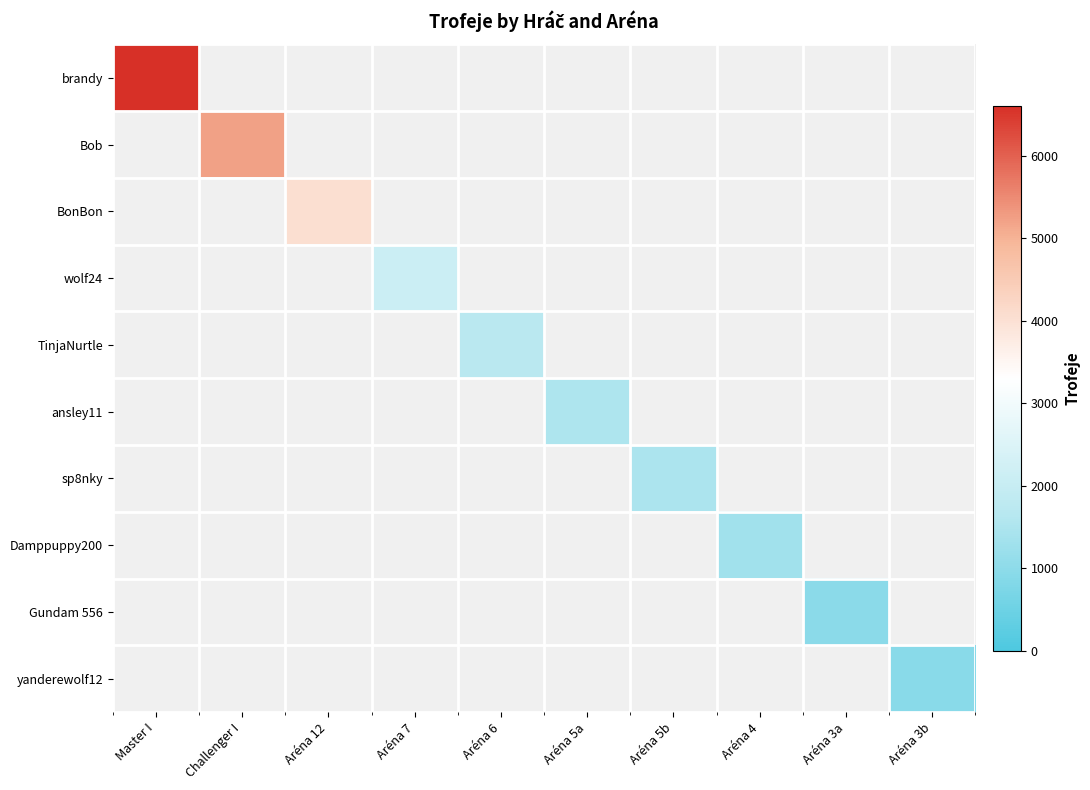

How many distinct data groups are displayed?

10